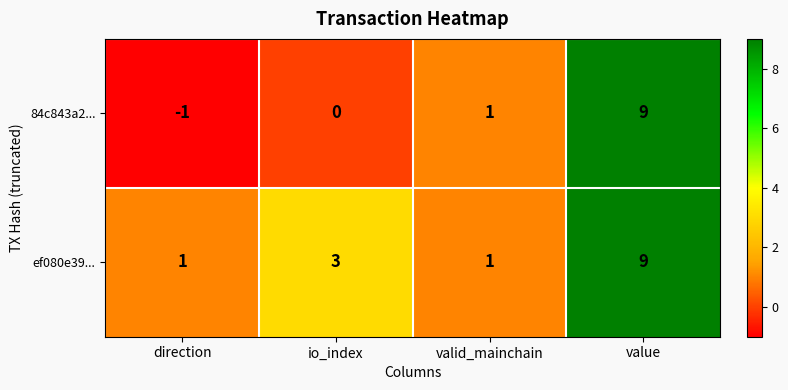

Reading left to right, what are all the values shown in this chart?

84c843a2...: direction=-1	io_index=0	valid_mainchain=1	value=9
ef080e39...: direction=1	io_index=3	valid_mainchain=1	value=9